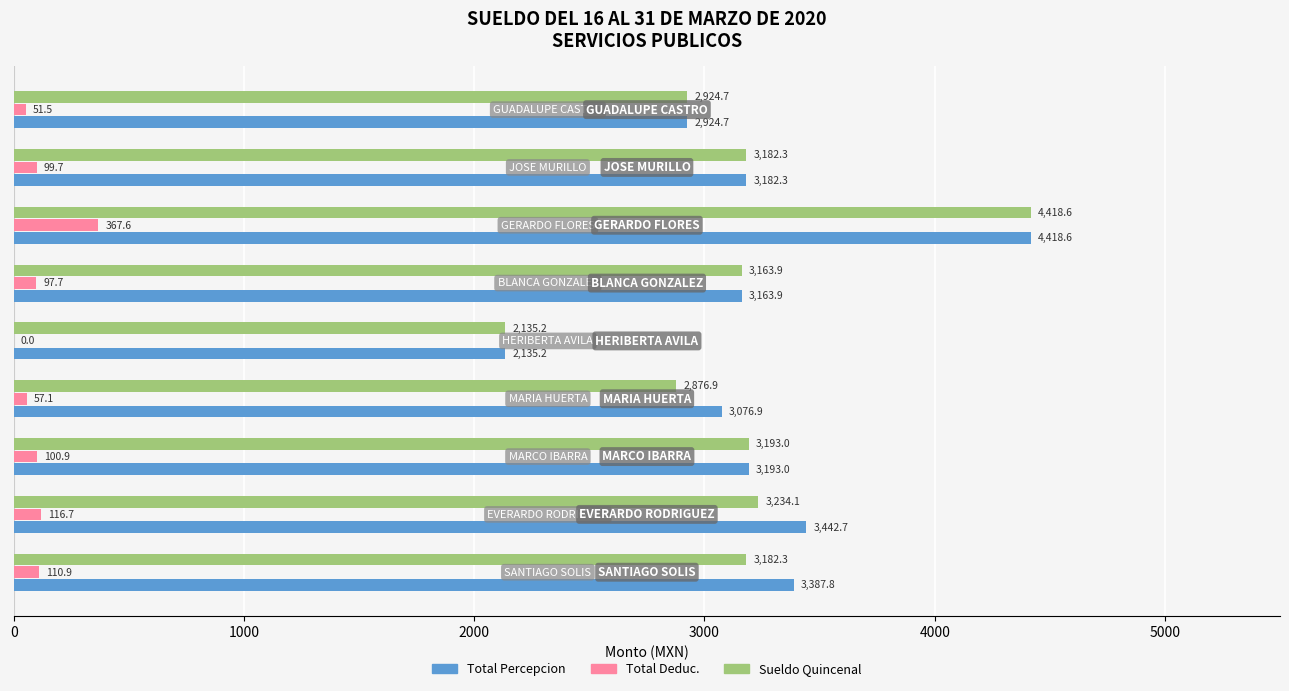

The value of Sueldo Quincenal at GERARDO FLORES is 3054.3. True or false?

False